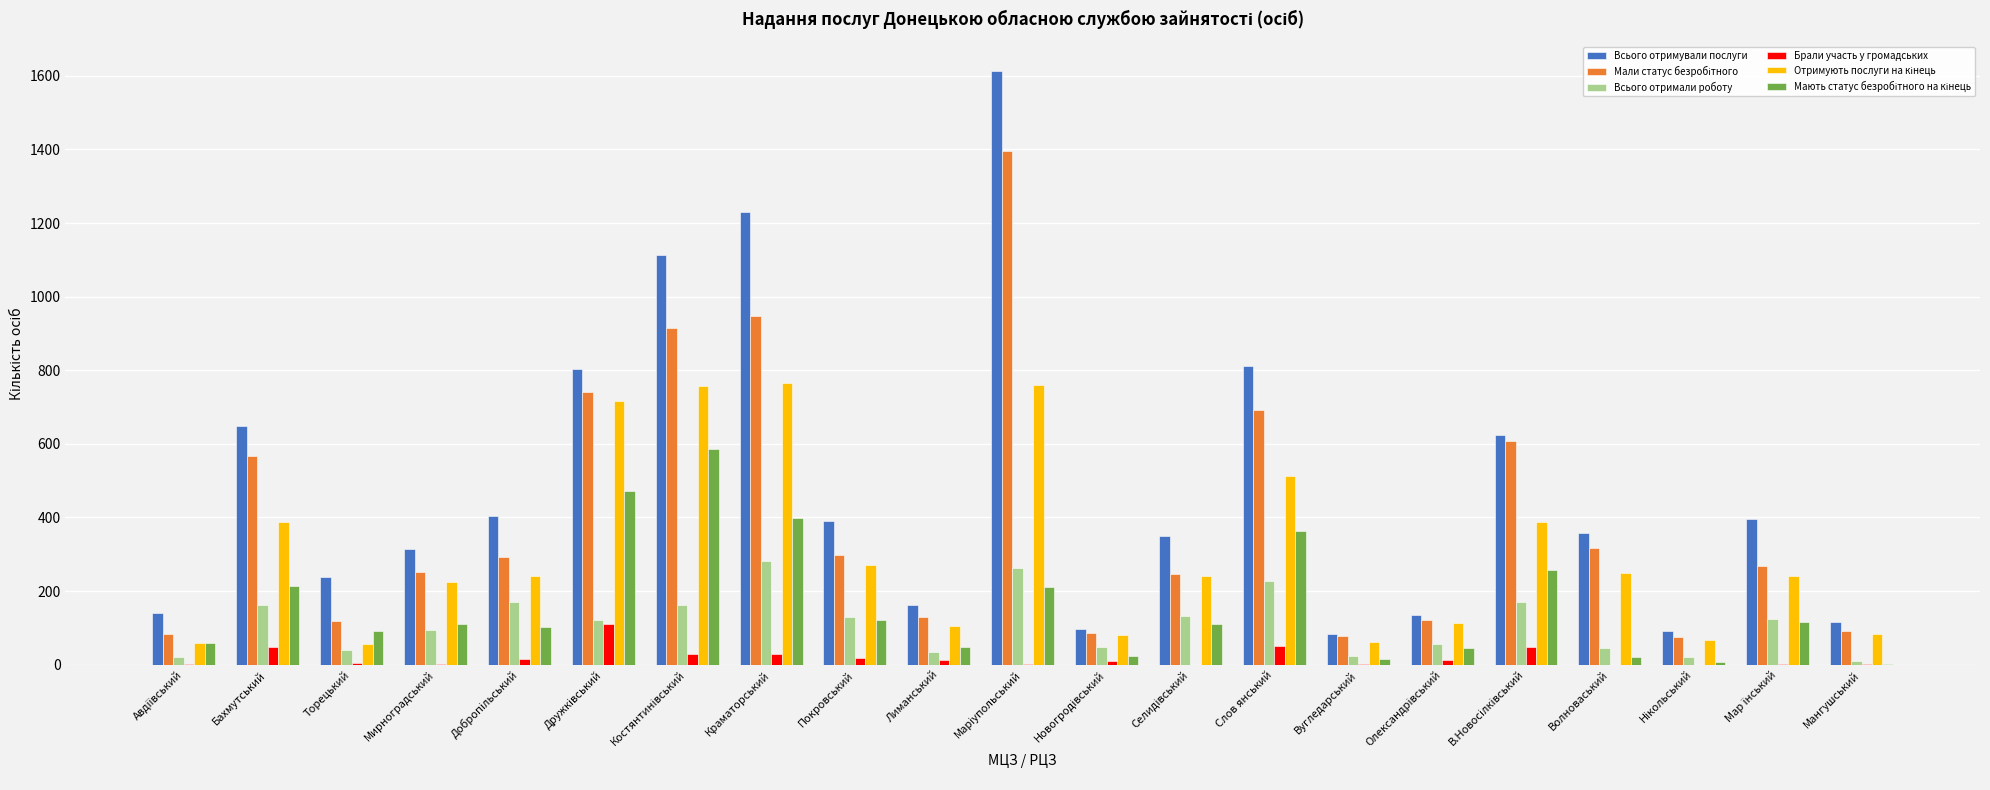

Which series has the largest total across all categories?

Всього отримували послуги